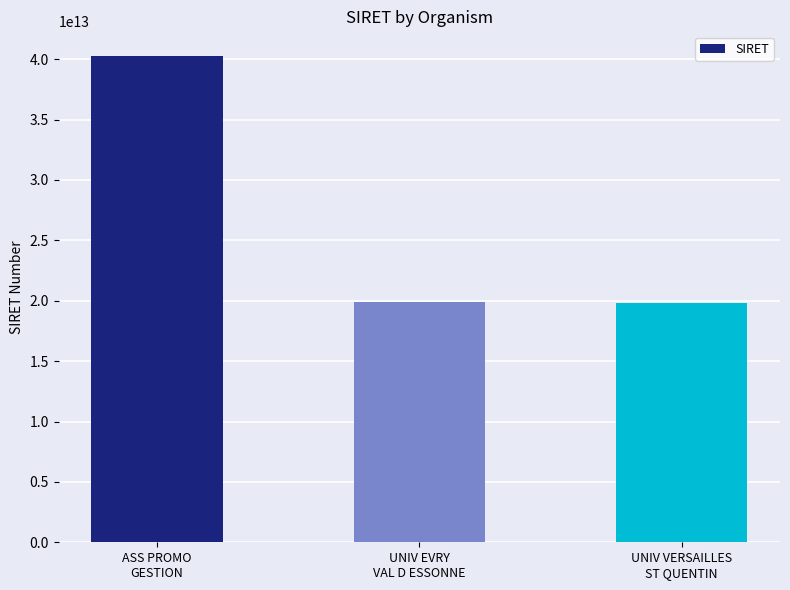

What is the difference between the values at UNIV VERSAILLES
ST QUENTIN and ASS PROMO
GESTION?

20510540500014